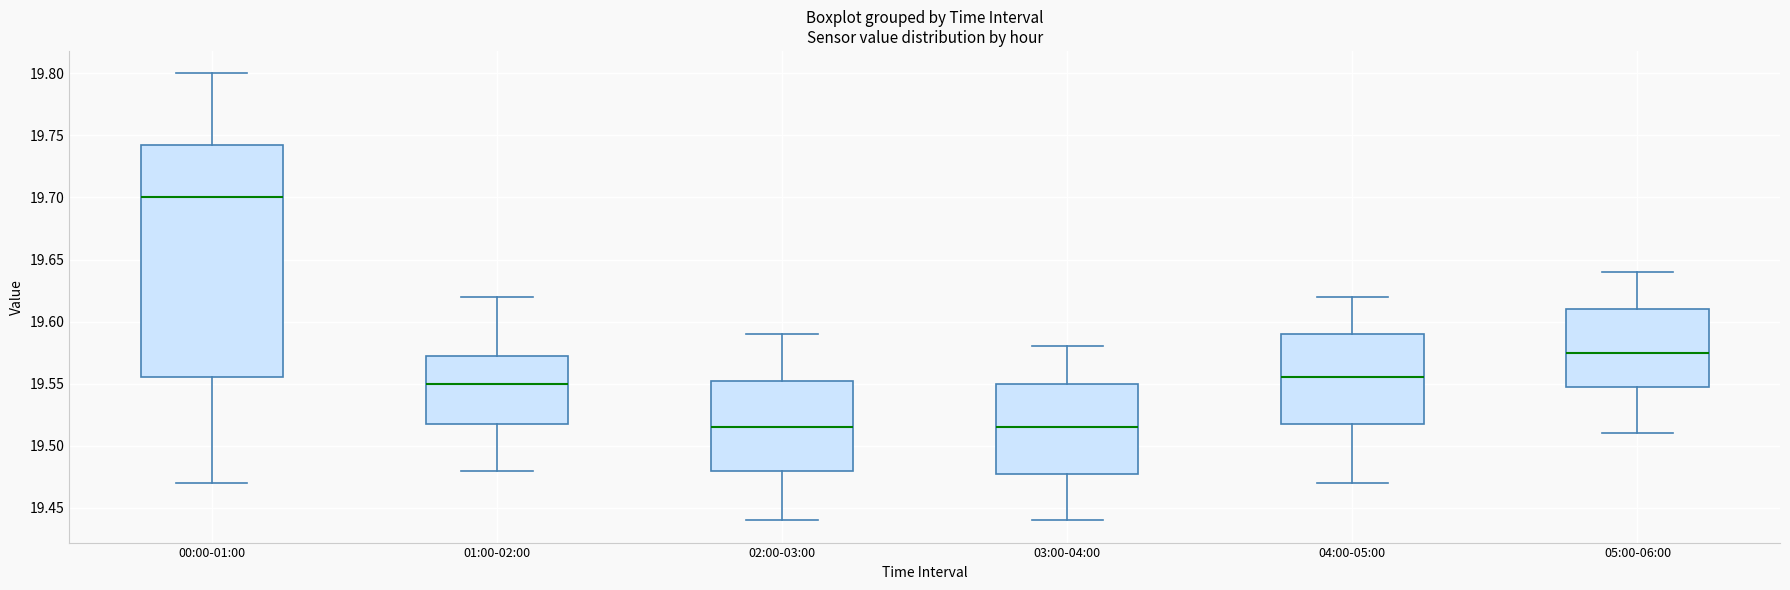

Reading left to right, transcribe this box plot: for each box, give where its median line is, the range the box spans, and where its two whiskers end, as read against the y-axis. The values are not printed on the chart, so give them approximately, as read against the axis.

00:00-01:00: median 19.700, box 19.555 to 19.745, whiskers 19.470 to 19.800
01:00-02:00: median 19.550, box 19.520 to 19.575, whiskers 19.480 to 19.620
02:00-03:00: median 19.515, box 19.480 to 19.555, whiskers 19.440 to 19.590
03:00-04:00: median 19.515, box 19.480 to 19.550, whiskers 19.440 to 19.580
04:00-05:00: median 19.555, box 19.520 to 19.590, whiskers 19.470 to 19.620
05:00-06:00: median 19.575, box 19.550 to 19.610, whiskers 19.510 to 19.640